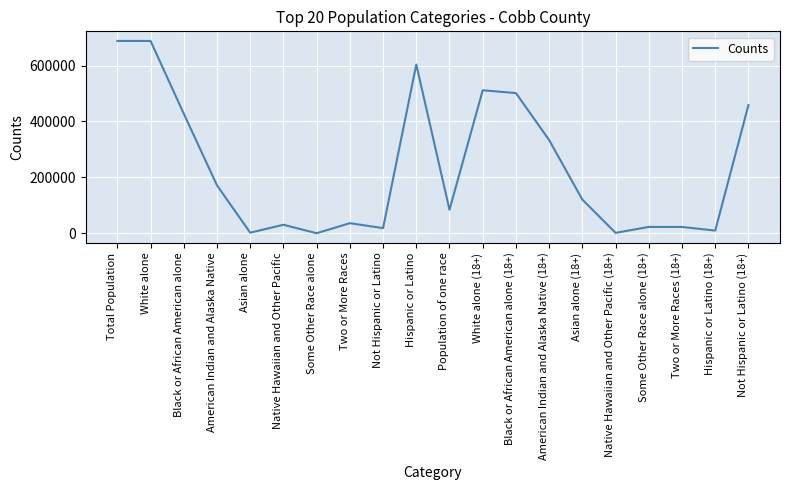

What is the greatest value displayed?

688078